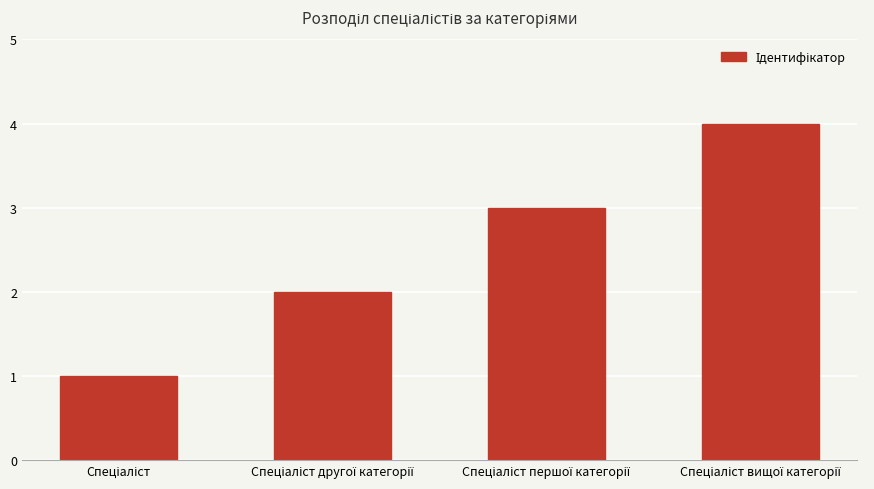

What is the maximum value shown in the chart?

4